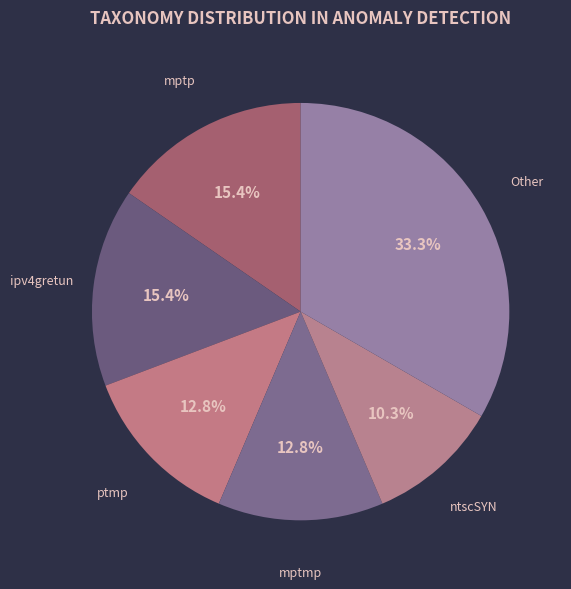

Which slice is the smallest?

ntscSYN